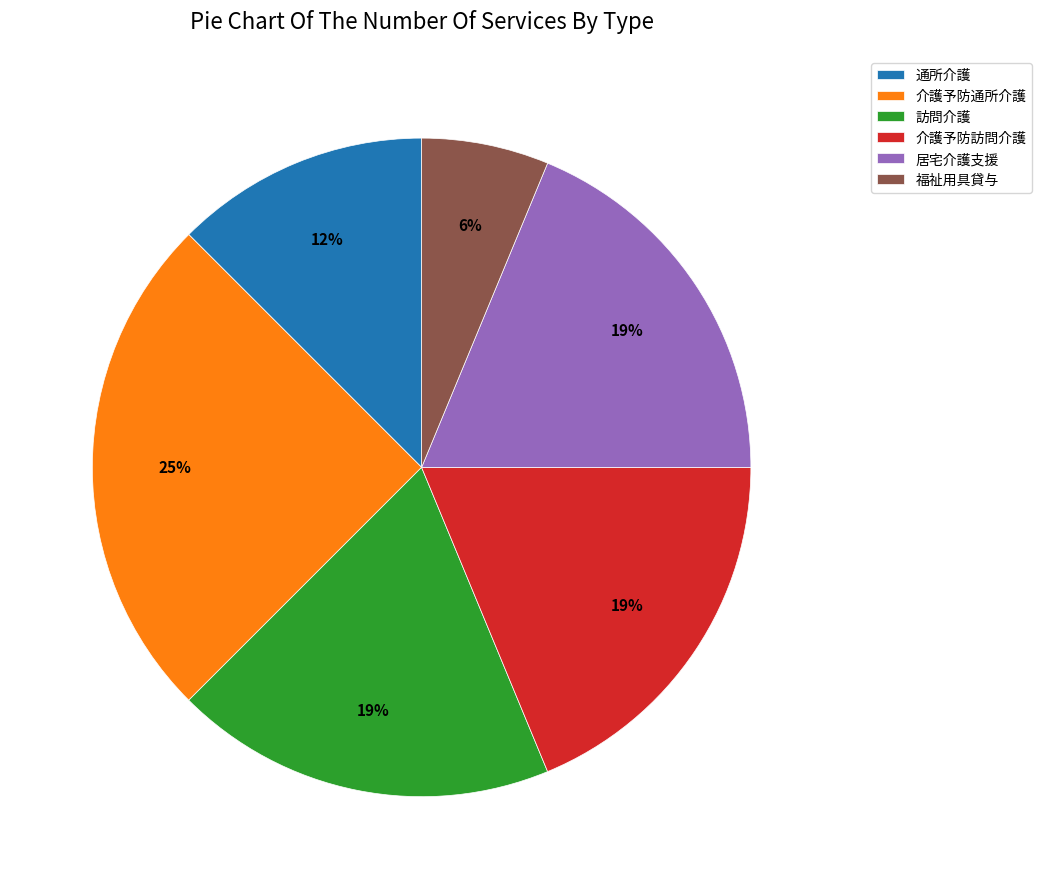

The 通所介護 slice represents 23% of the pie. True or false?

False